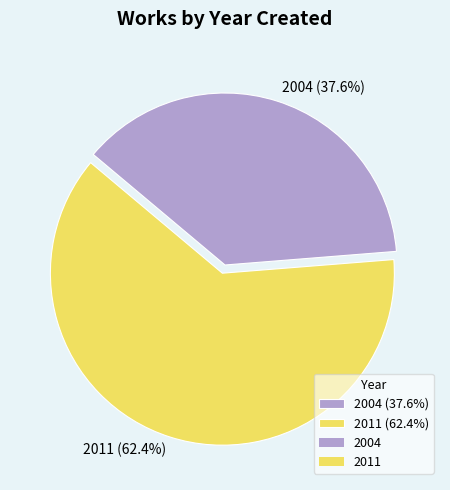

To the nearest percent, what is the combined percentage of 2004 and 2011?

100%